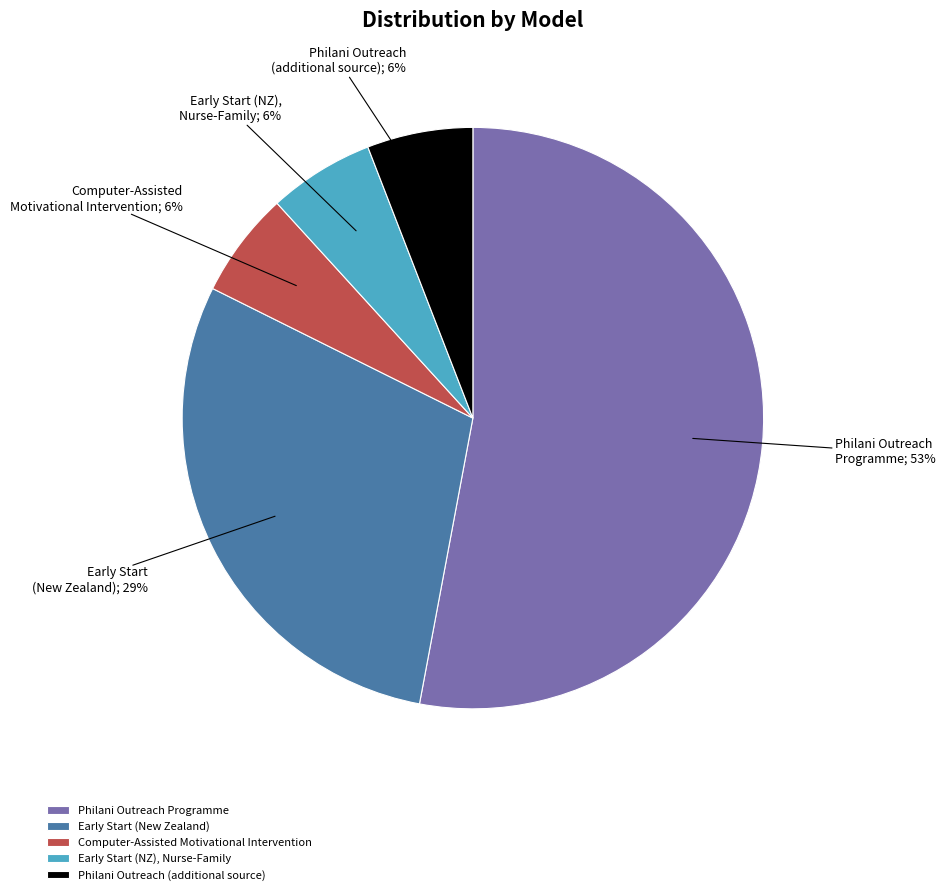

Count the number of slices in the pie.

5